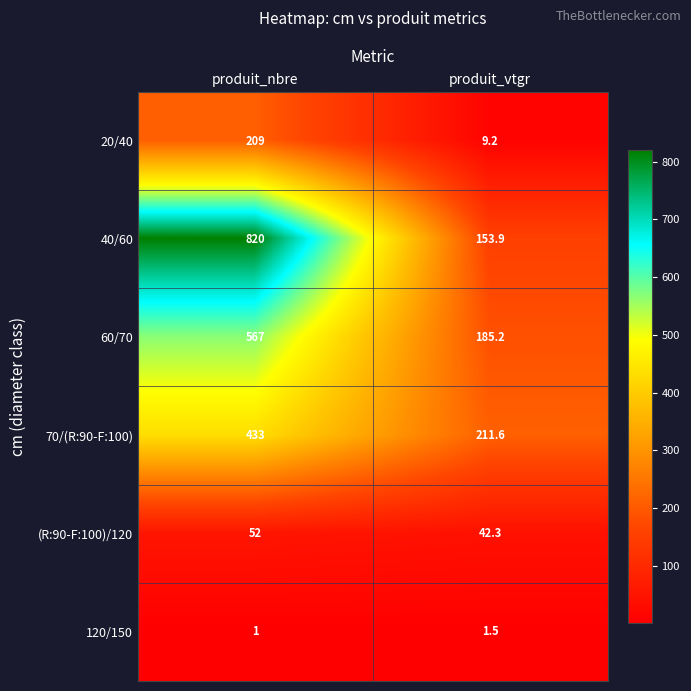

Reading left to right, transcribe all the data shown in this chart.

20/40: produit_nbre=209.0	produit_vtgr=9.2
40/60: produit_nbre=820.0	produit_vtgr=153.9
60/70: produit_nbre=567.0	produit_vtgr=185.2
70/(R:90-F:100): produit_nbre=433.0	produit_vtgr=211.6
(R:90-F:100)/120: produit_nbre=52.0	produit_vtgr=42.3
120/150: produit_nbre=1.0	produit_vtgr=1.5